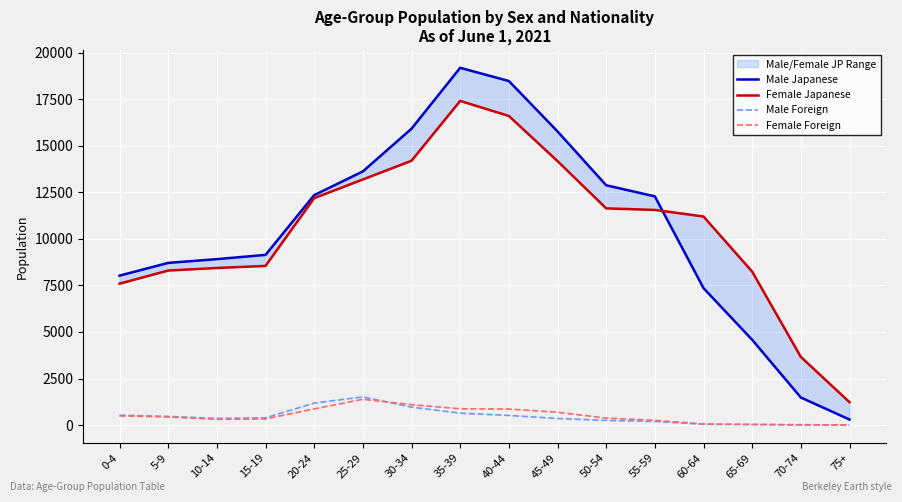

At which label does Female Japanese first exceed 11556?

20-24